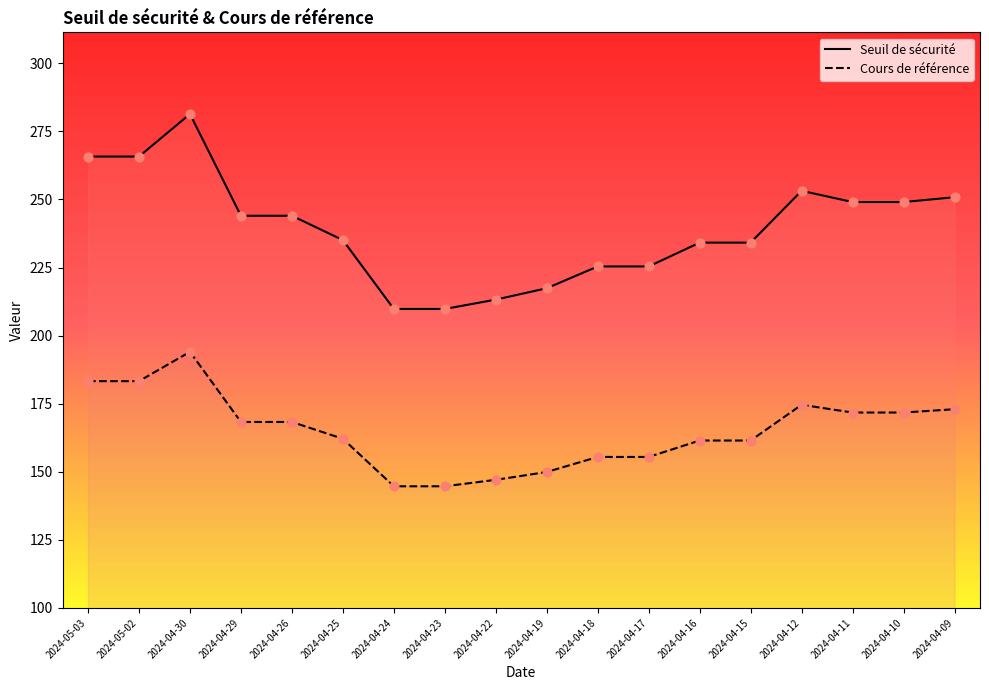

What is the total value across all series at 2024-04-12?

427.8